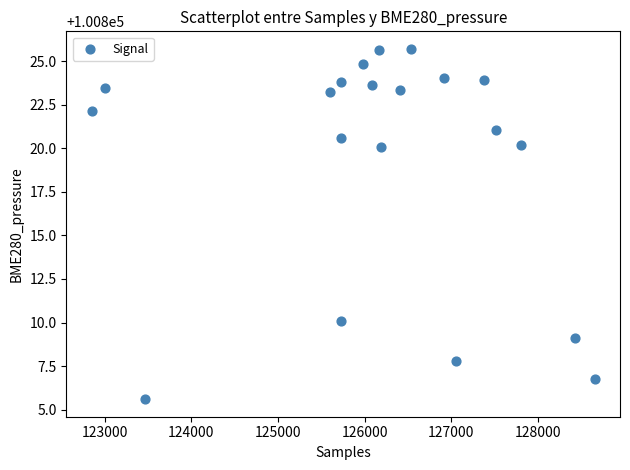

What is the range of Y values (max minus min)?

20.1